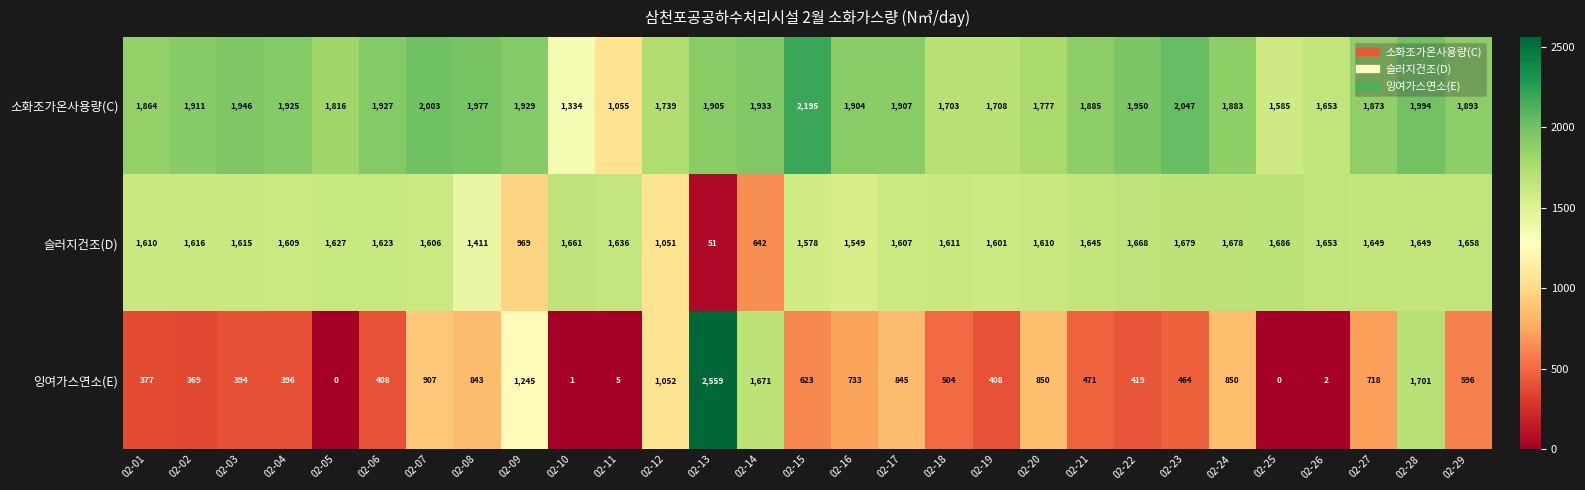

At which label does 잉여가스연소(E) reach its peak?

02-13